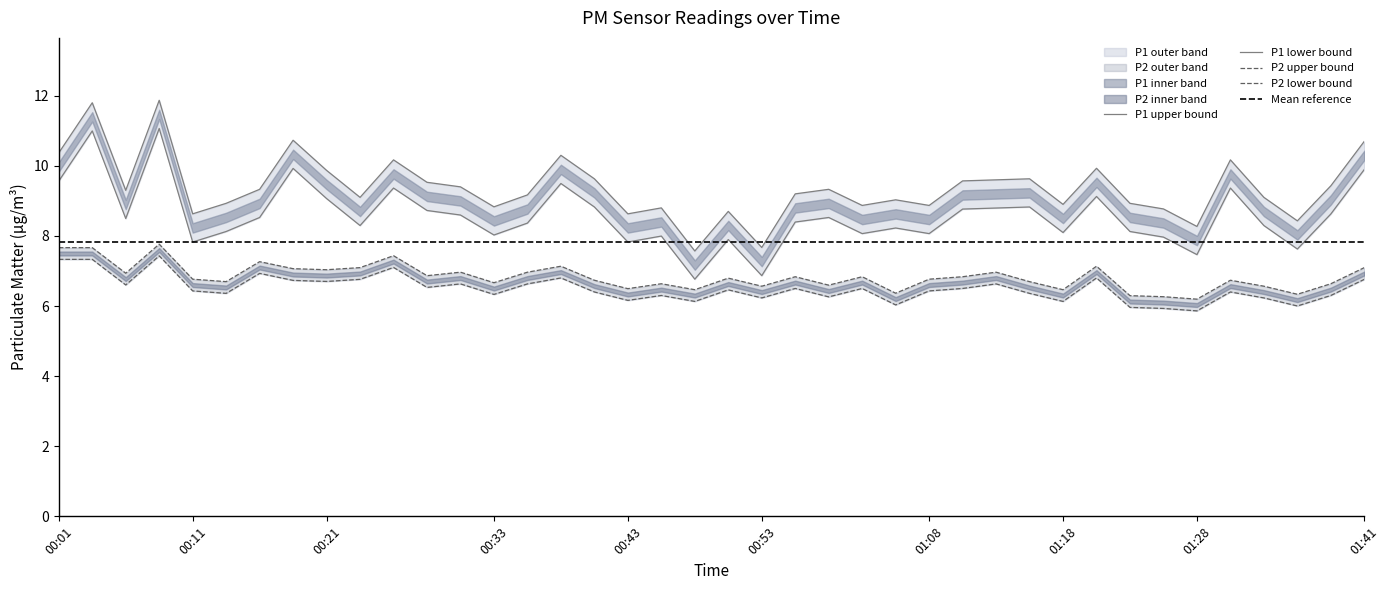

Which series has the largest total across all categories?

P1